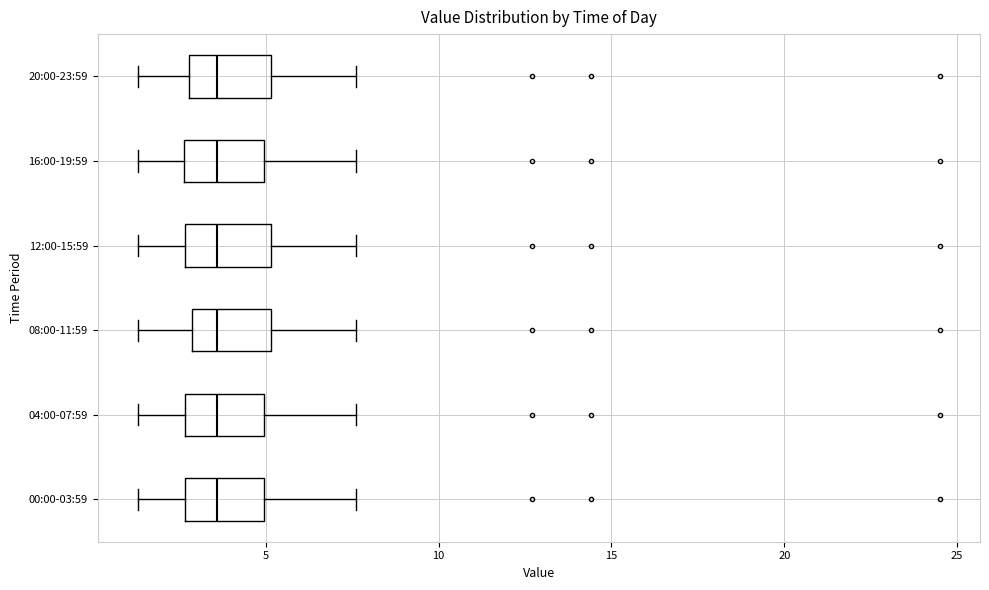

Reading bottom to top, read every box against the x-axis: the position of its median line, the range the box covers, and the ends of its whiskers. The values are not printed on the chart, so give them approximately, as read against the axis.

00:00-03:59: median 3.5, box 2.5 to 5.0, whiskers 1.5 to 7.5
04:00-07:59: median 3.5, box 2.5 to 5.0, whiskers 1.5 to 7.5
08:00-11:59: median 3.5, box 3.0 to 5.0, whiskers 1.5 to 7.5
12:00-15:59: median 3.5, box 2.5 to 5.0, whiskers 1.5 to 7.5
16:00-19:59: median 3.5, box 2.5 to 5.0, whiskers 1.5 to 7.5
20:00-23:59: median 3.5, box 3.0 to 5.0, whiskers 1.5 to 7.5